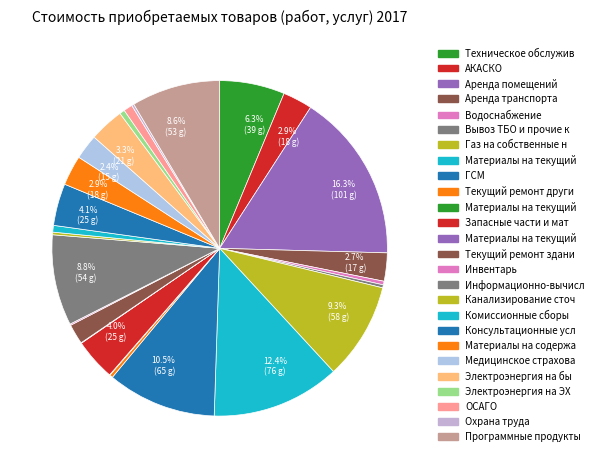

Does any single category account for the majority?

No